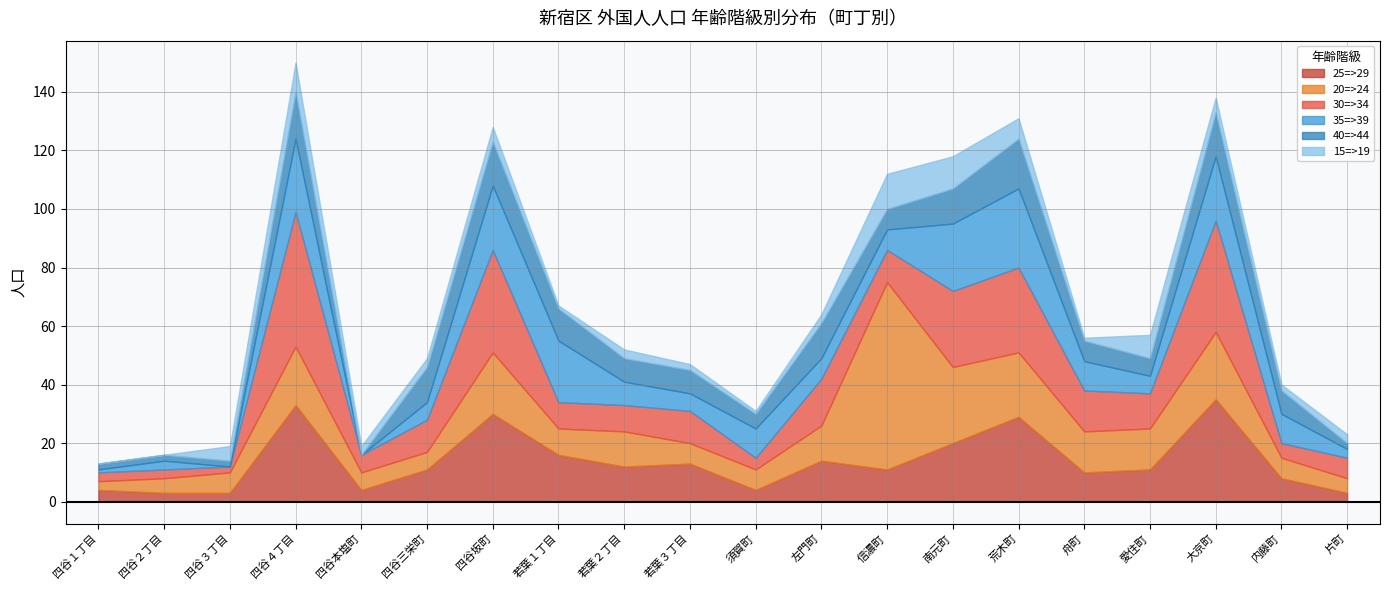

What is the highest value of the 40=>44 series?

17